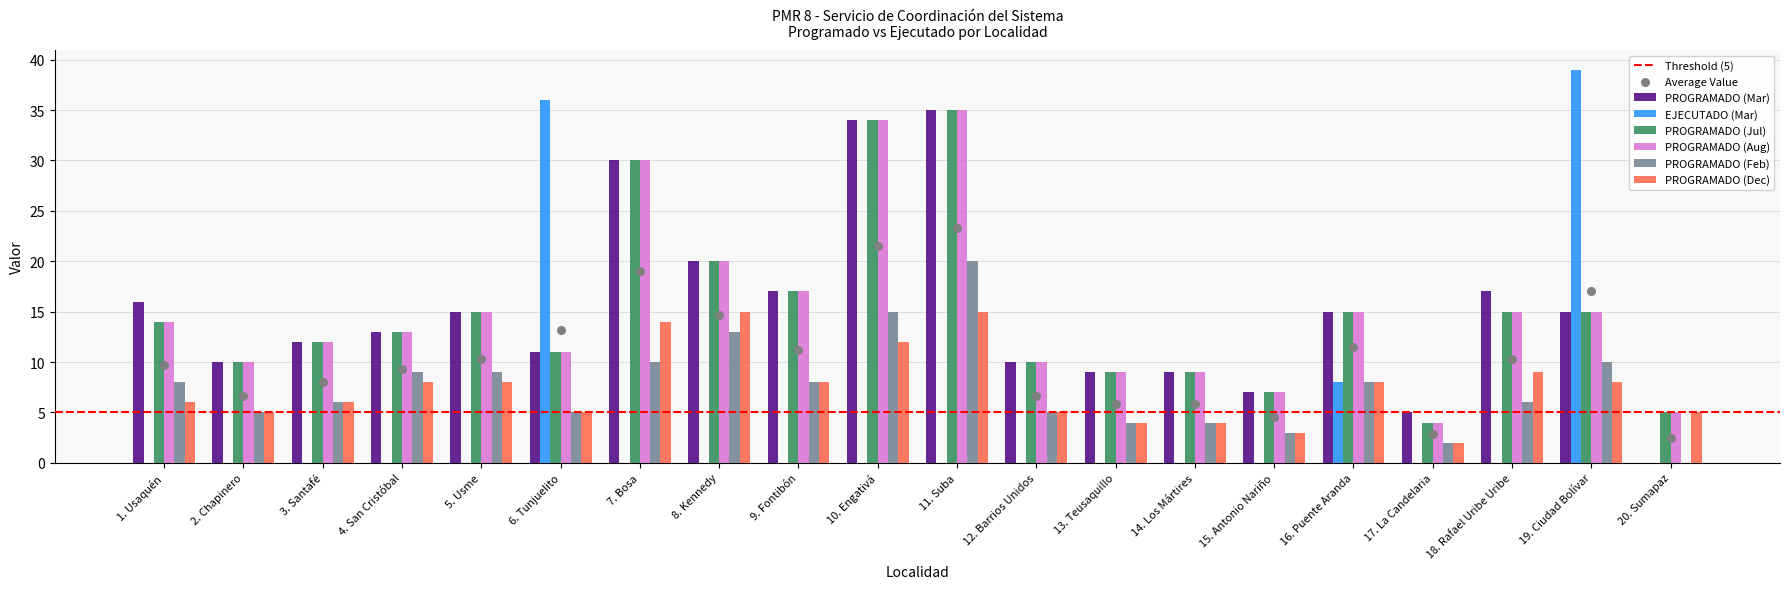

At how many categories does at least one series exceed 2?

20